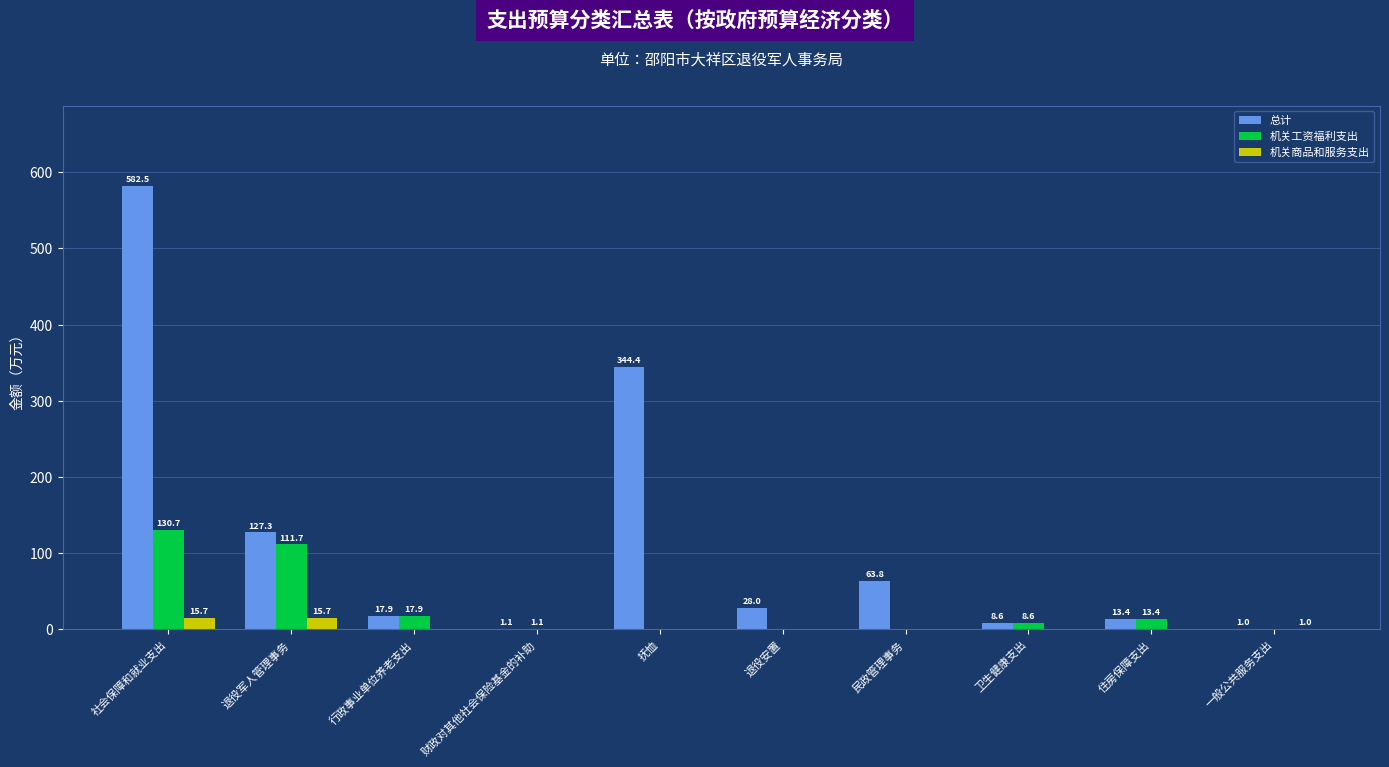

Is it true that 总计 equals 485.2 at 抚恤?

False